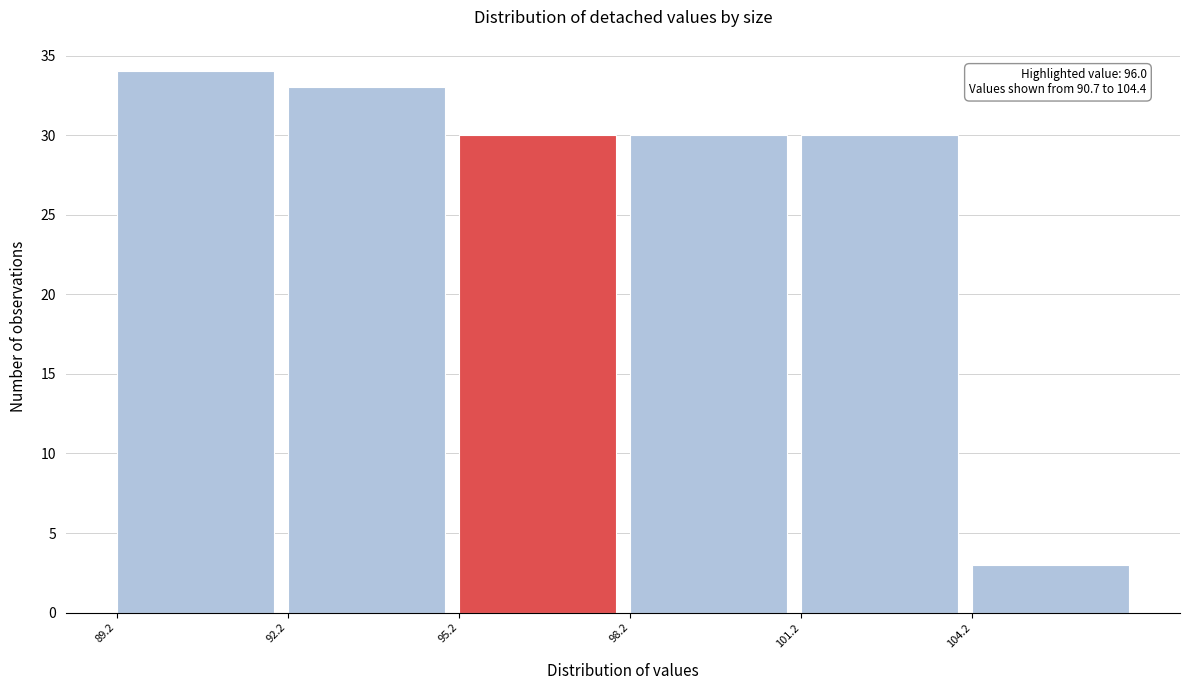

Which range on the x-axis has the tallest bar?

89.2 to 92.2